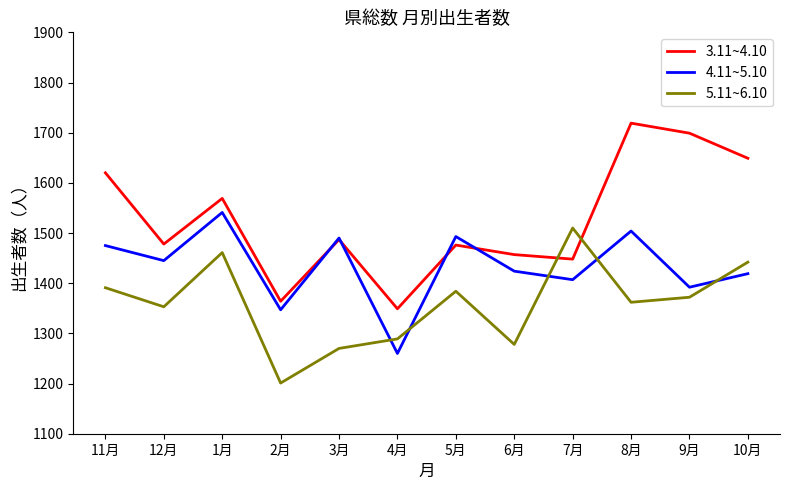

How many lines are shown in the chart?

3